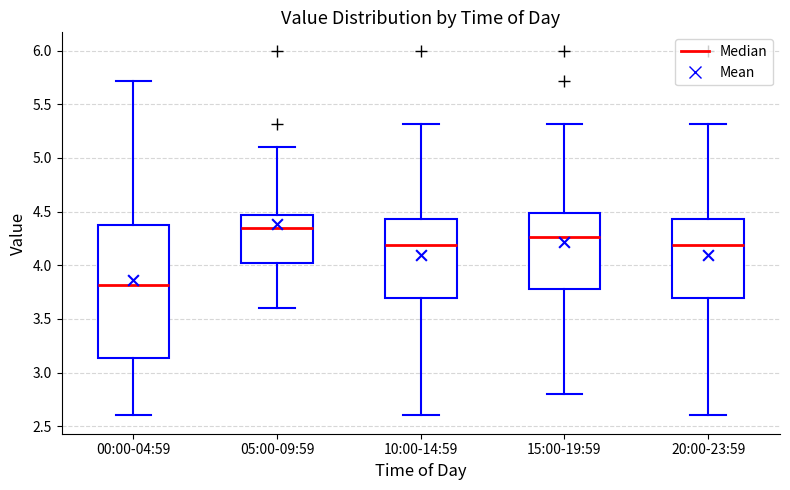

Reading left to right, transcribe this box plot: for each box, give where its median line is, the range the box spans, and where its two whiskers end, as read against the y-axis. The values are not printed on the chart, so give them approximately, as read against the axis.

00:00-04:59: median 3.80, box 3.15 to 4.40, whiskers 2.60 to 5.70
05:00-09:59: median 4.35, box 4.00 to 4.45, whiskers 3.60 to 5.10
10:00-14:59: median 4.20, box 3.70 to 4.45, whiskers 2.60 to 5.30
15:00-19:59: median 4.25, box 3.80 to 4.50, whiskers 2.80 to 5.30
20:00-23:59: median 4.20, box 3.70 to 4.45, whiskers 2.60 to 5.30